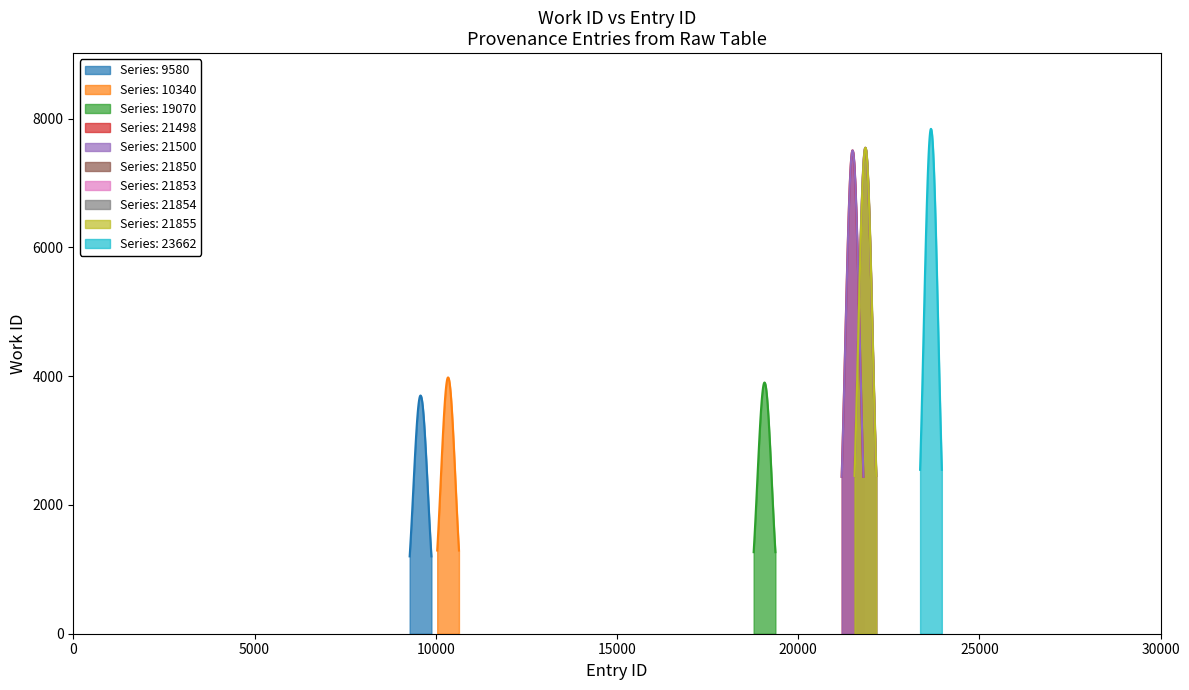

What is the sum of the values at 21855 and 21853?

15096